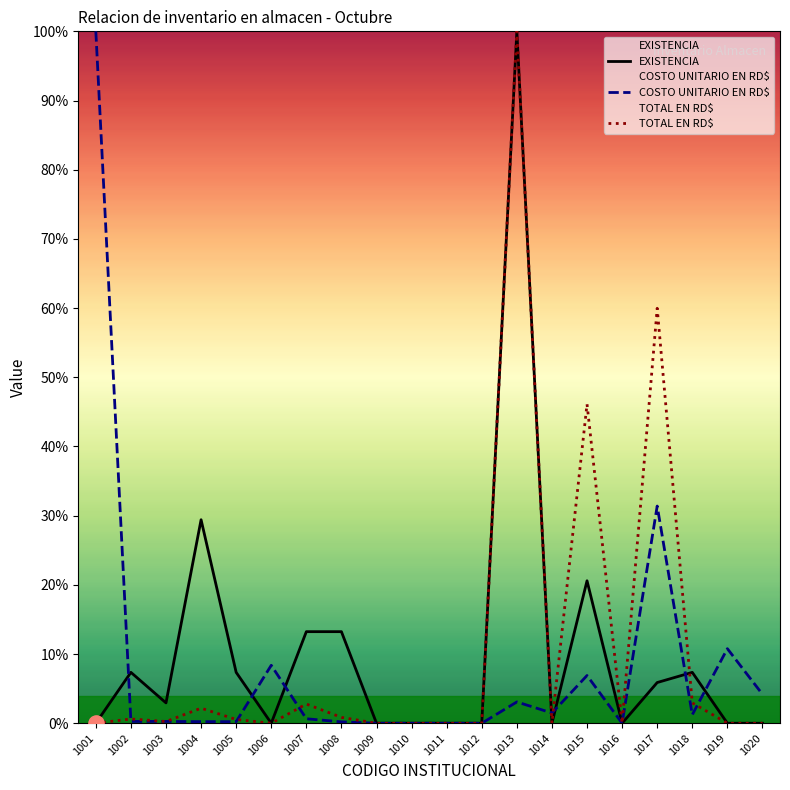

Which series has the largest total across all categories?

TOTAL EN RD$